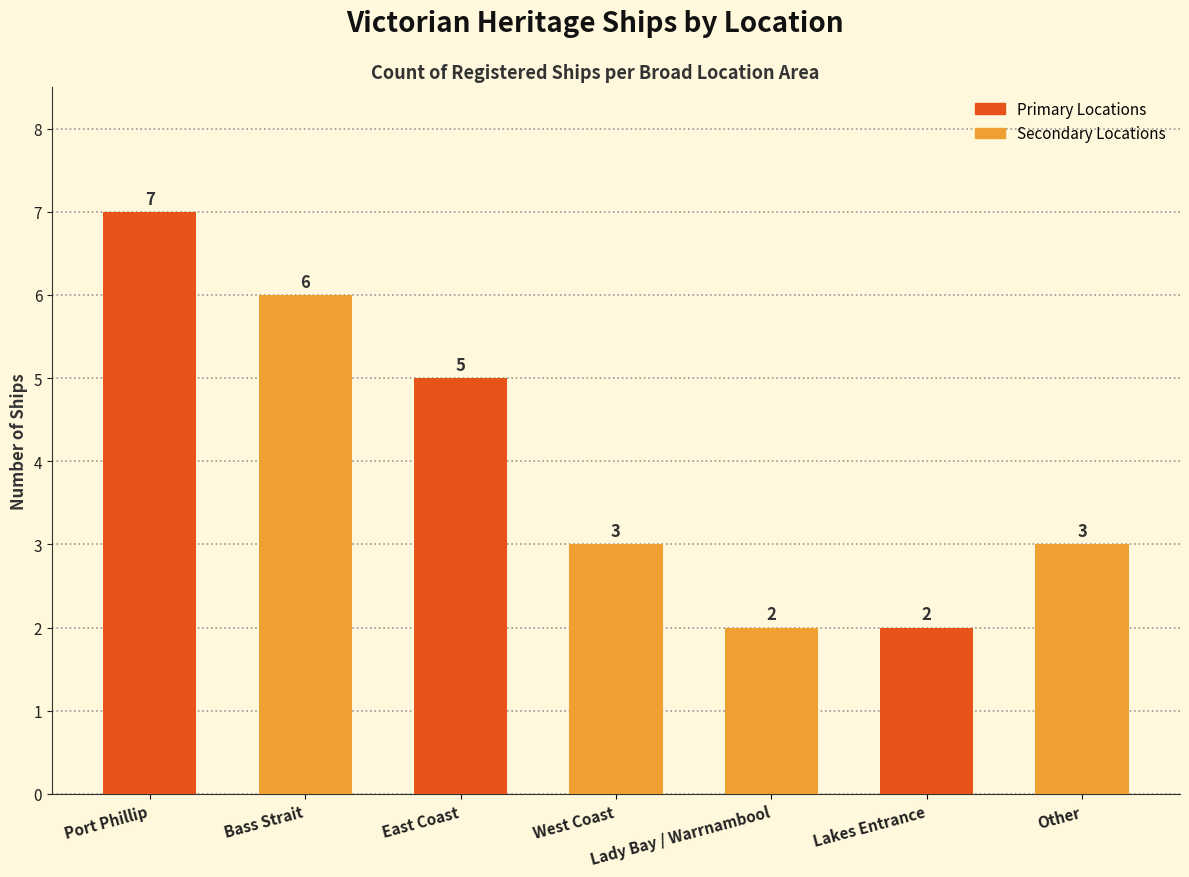

Count the values in the range 2 to 6.

6